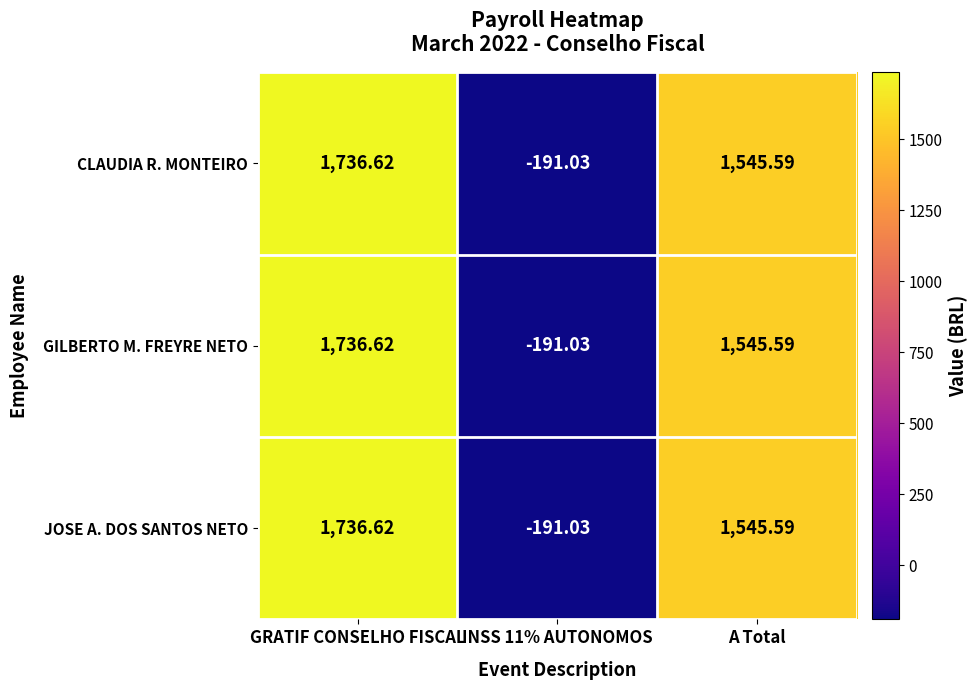

Where does the CLAUDIA R. MONTEIRO series first go above 1545?

GRATIF CONSELHO FISCAL